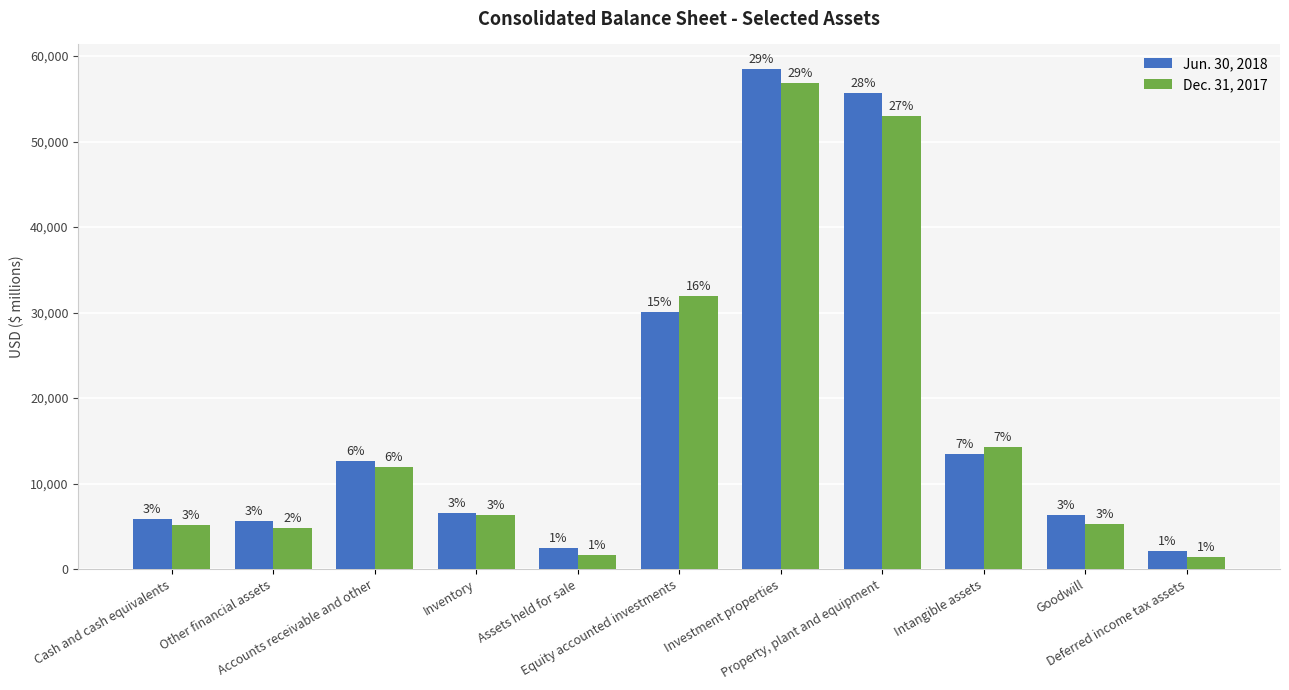

Is it true that Jun. 30, 2018 equals 58437 at Investment properties?

True